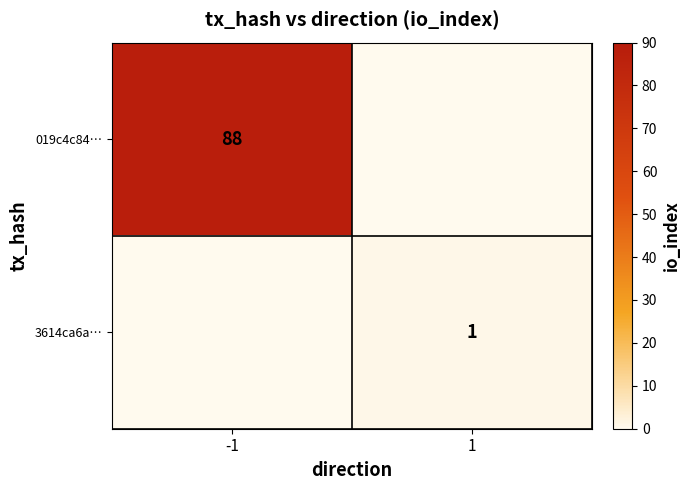

True or false: 019c4c84… has a value of 131 at -1.

False